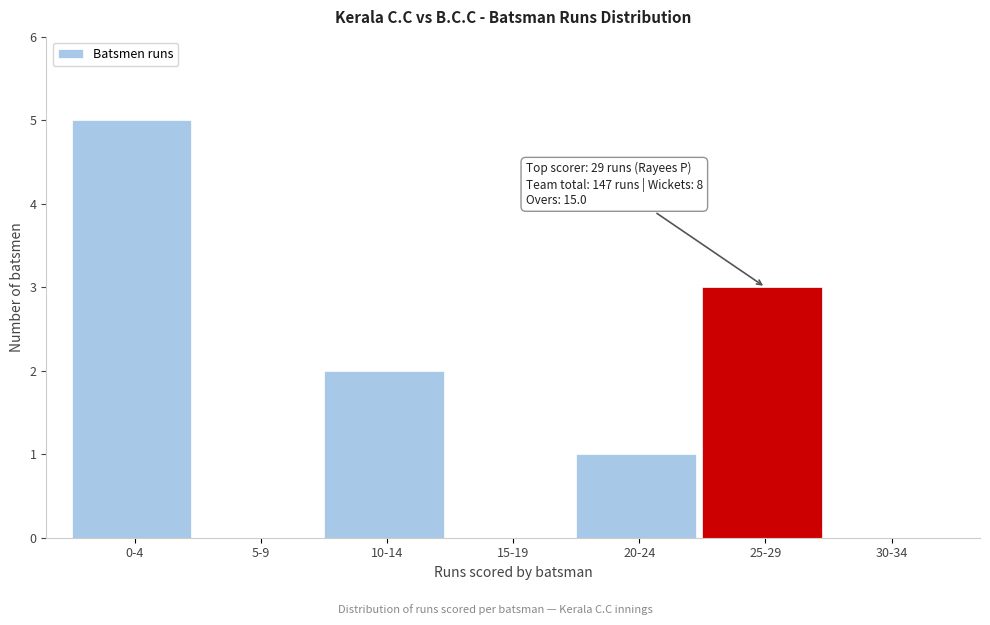

Reading right to left, extract all data points from this chart.

30-34=0	25-29=3	20-24=1	15-19=0	10-14=2	5-9=0	0-4=5